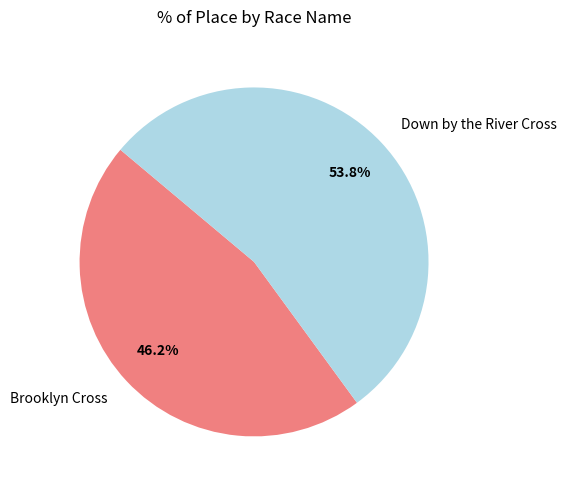

What is the ratio of the value at Down by the River Cross to the value at Brooklyn Cross?

1.2